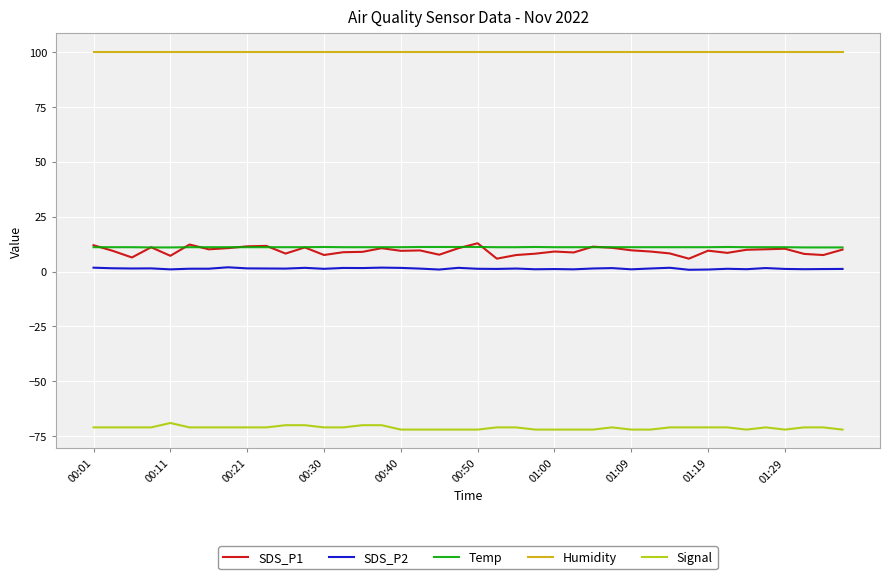

What is the greatest value displayed?

99.9